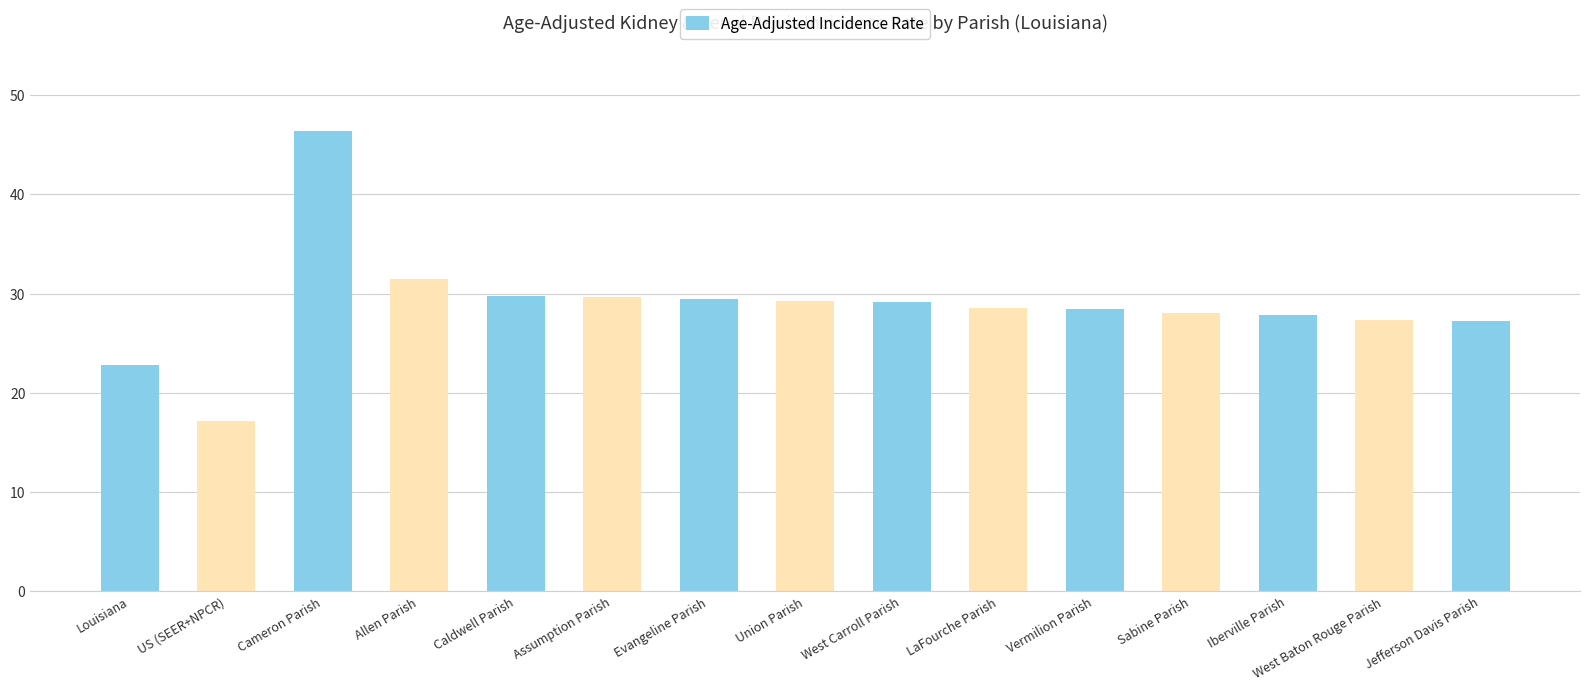

Approximately how many times larger is the value at Evangeline Parish compared to West Carroll Parish?

1.0